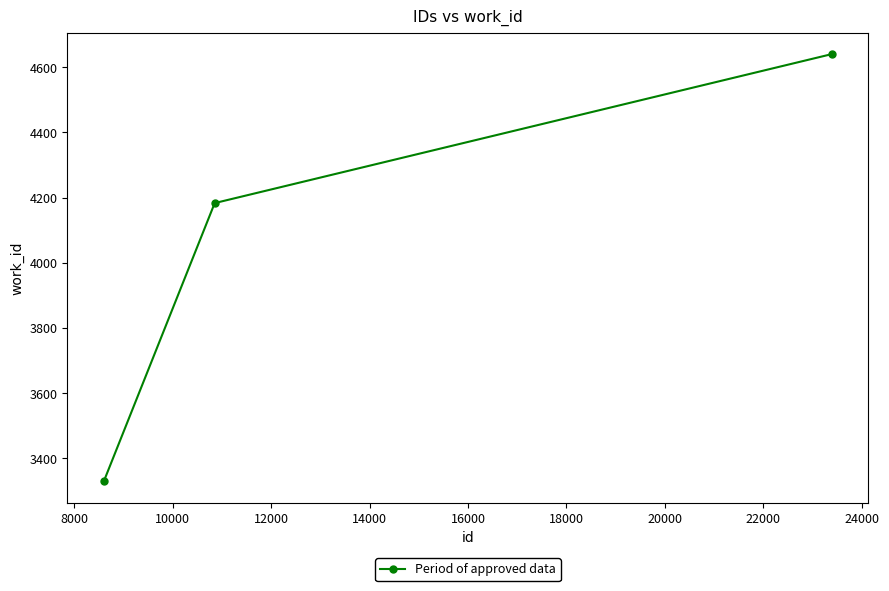

How many values are below 4183?

1